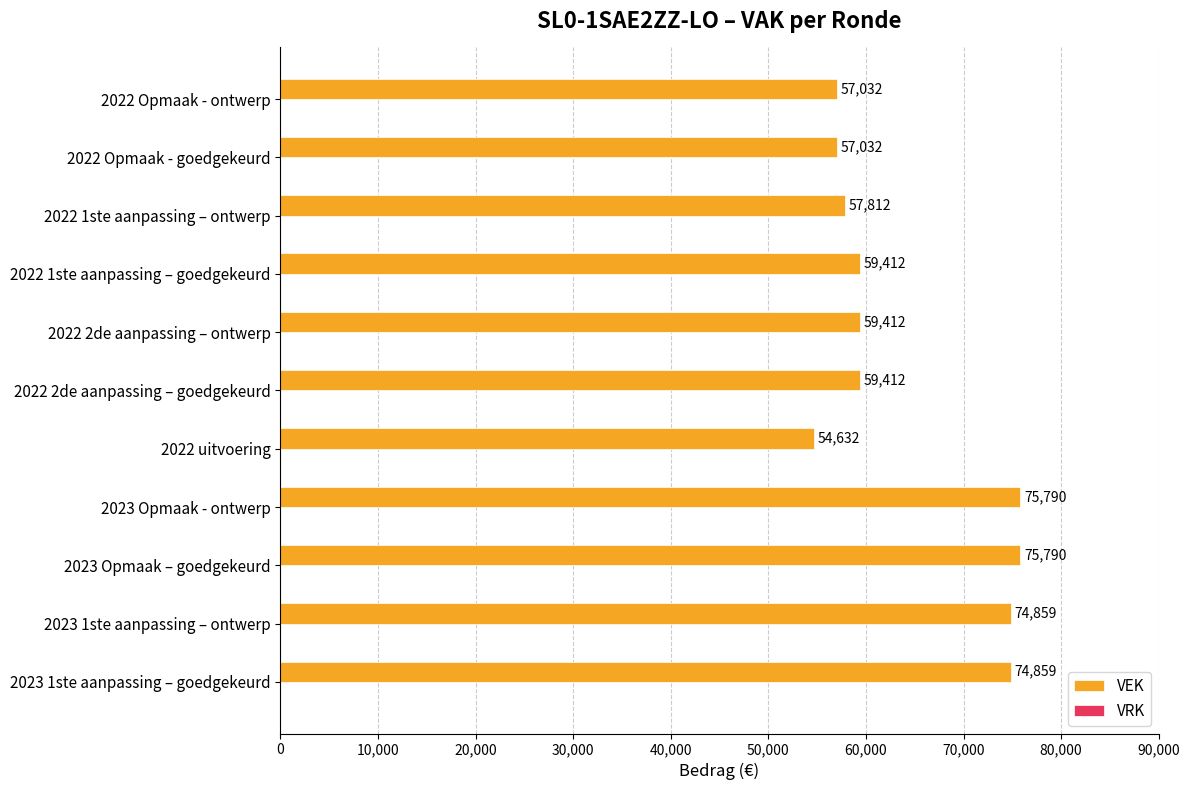

Count the number of categories in the chart.

11